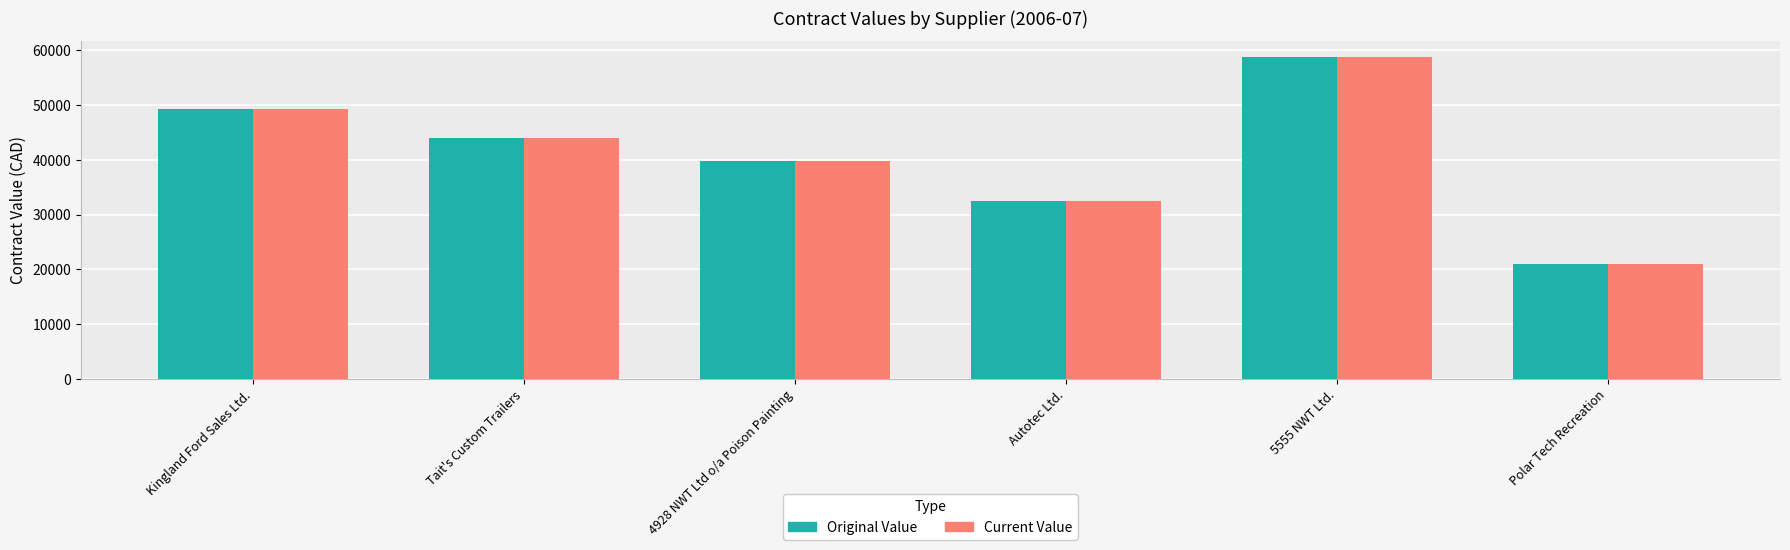

Which category has the lowest value across all series?

Polar Tech Recreation